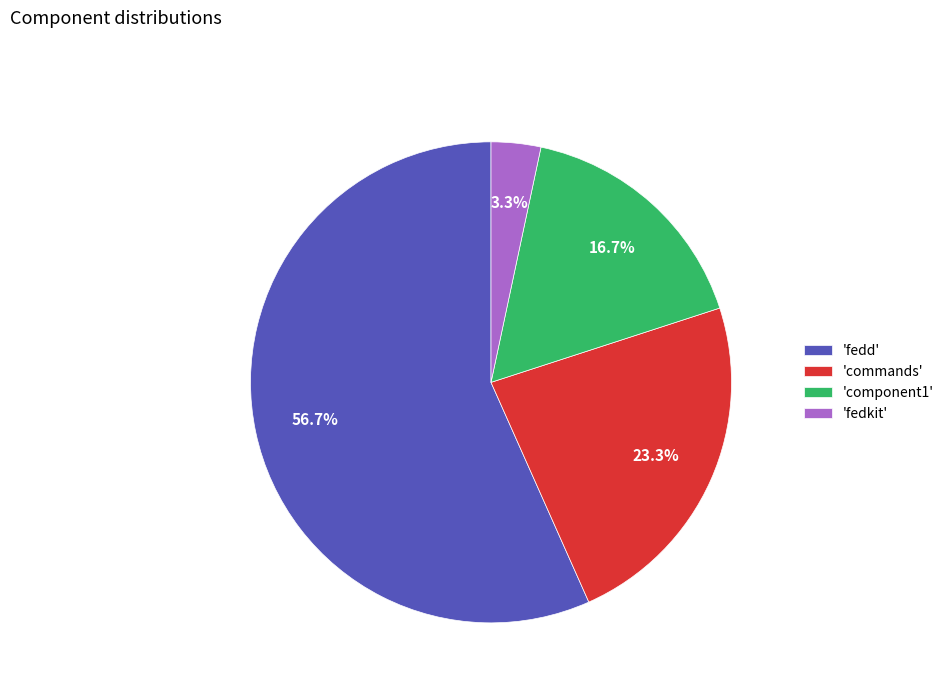

Rank the categories by value from highest to lowest.

'fedd', 'commands', 'component1', 'fedkit'